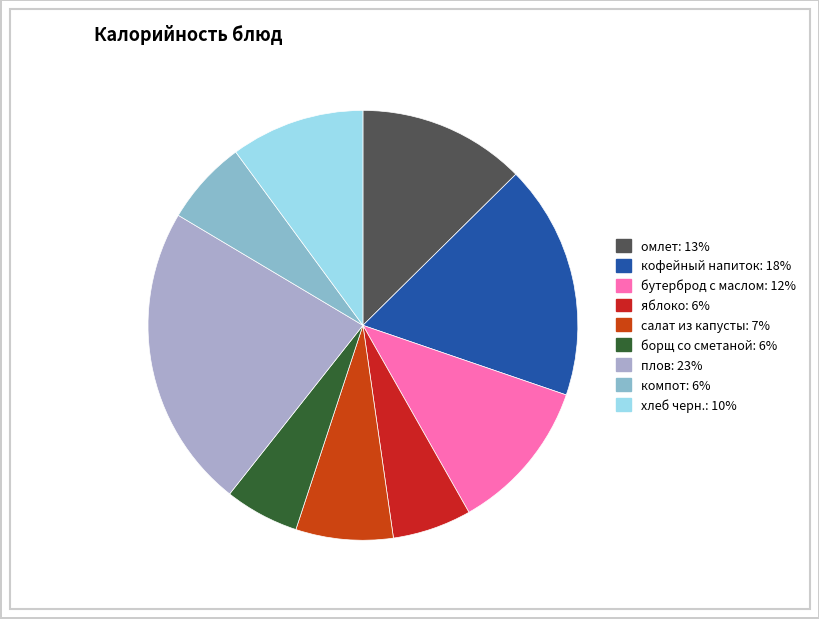

Does any single category account for the majority?

No